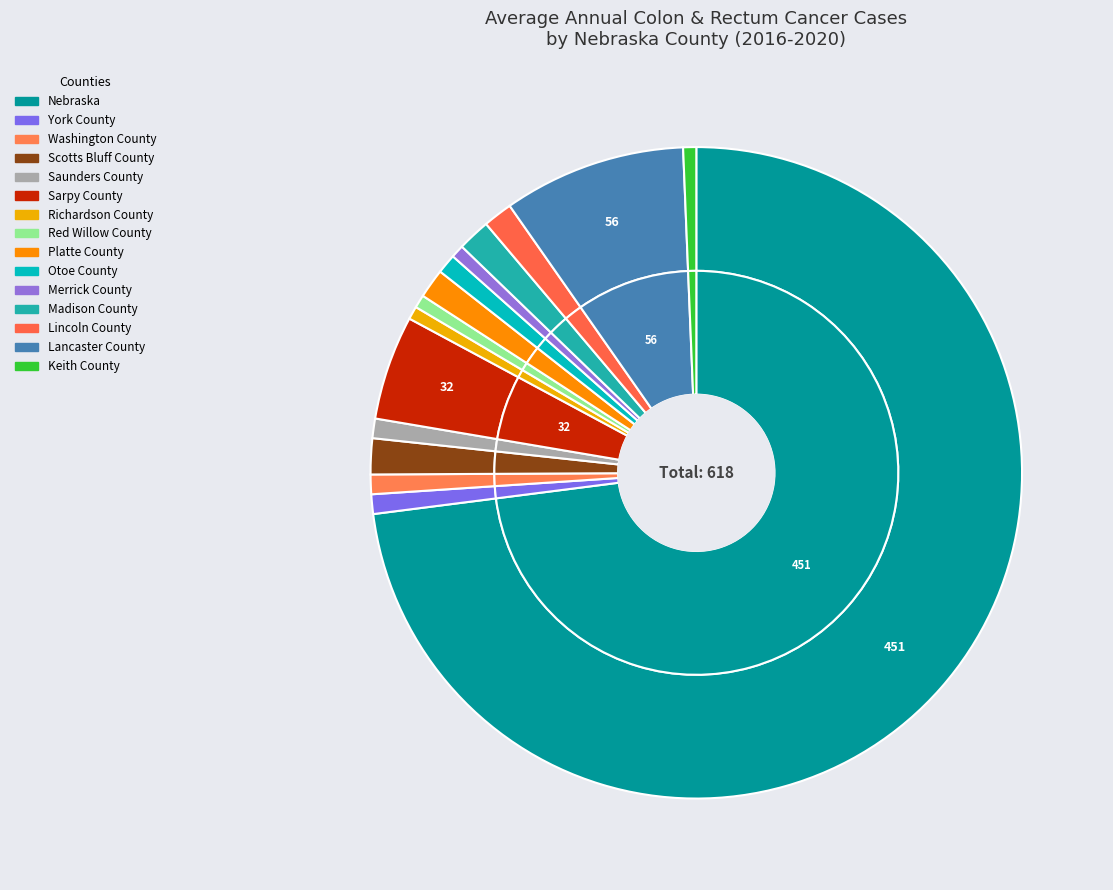

To the nearest percent, what percentage of the pie is Lincoln County?

1%